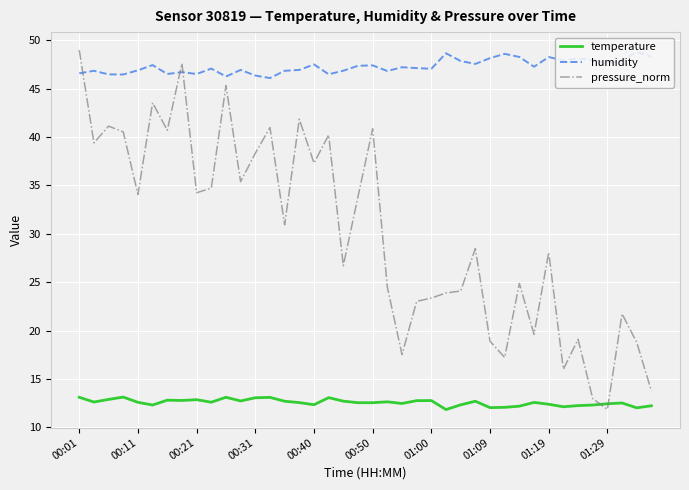

How many values in the pressure_norm series exceed 30?

20